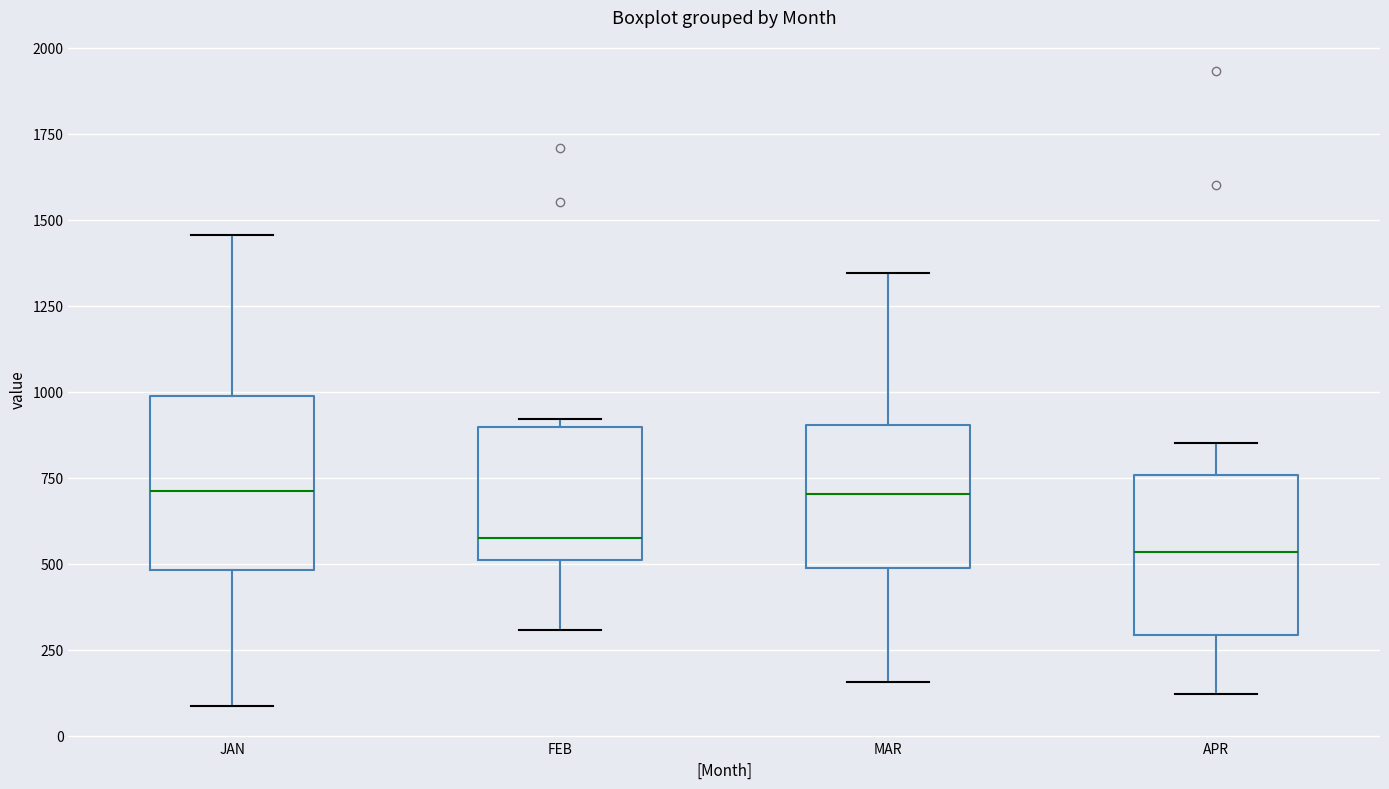

Reading left to right, transcribe this box plot: for each box, give where its median line is, the range the box spans, and where its two whiskers end, as read against the y-axis. The values are not printed on the chart, so give them approximately, as read against the axis.

JAN: median 700, box 500 to 1000, whiskers 100 to 1450
FEB: median 600, box 500 to 900, whiskers 300 to 900 (just above the box's upper edge)
MAR: median 700, box 500 to 900, whiskers 150 to 1350
APR: median 550, box 300 to 750, whiskers 100 to 850